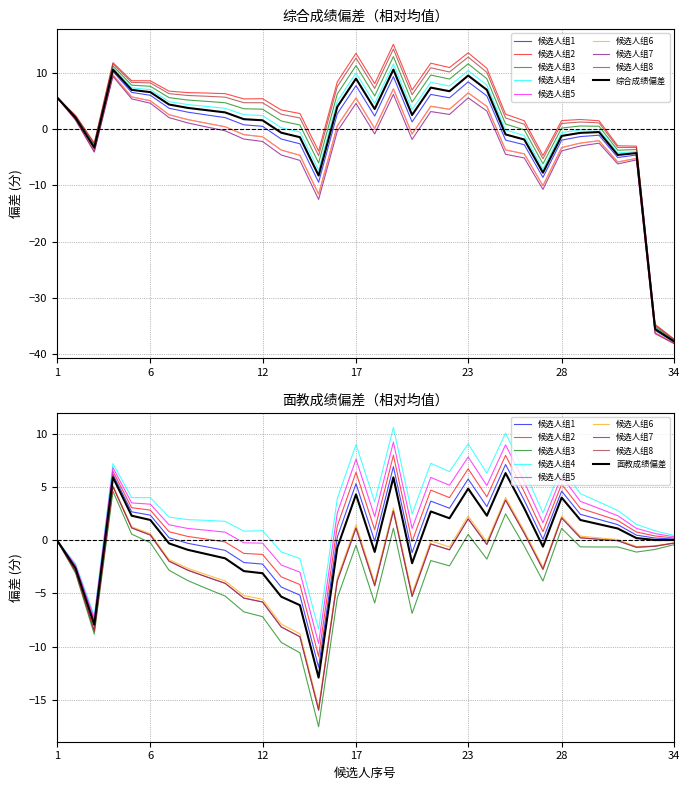

Count the number of categories in the chart.

34